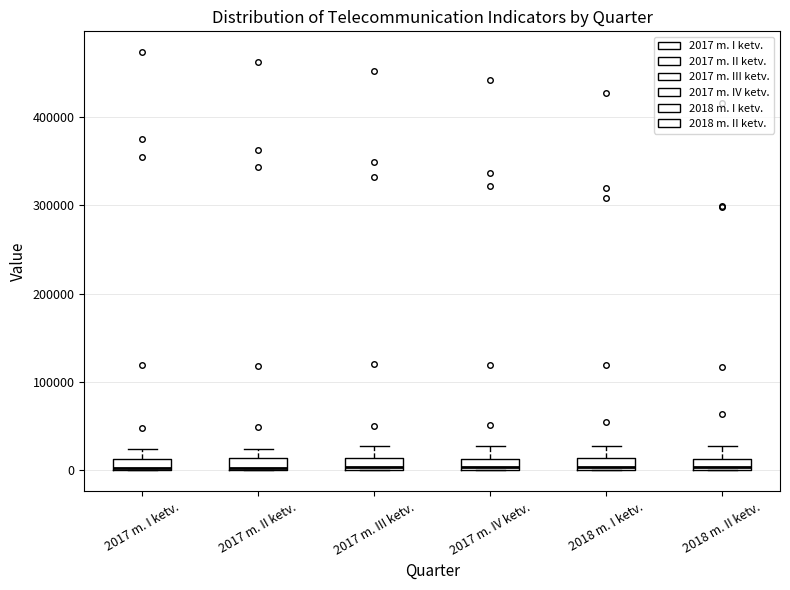

Where is the upper edge of the box for 2017 m. II ketv. on the y-axis? The values are not printed on the chart, so give them approximately, as read against the axis.

10000